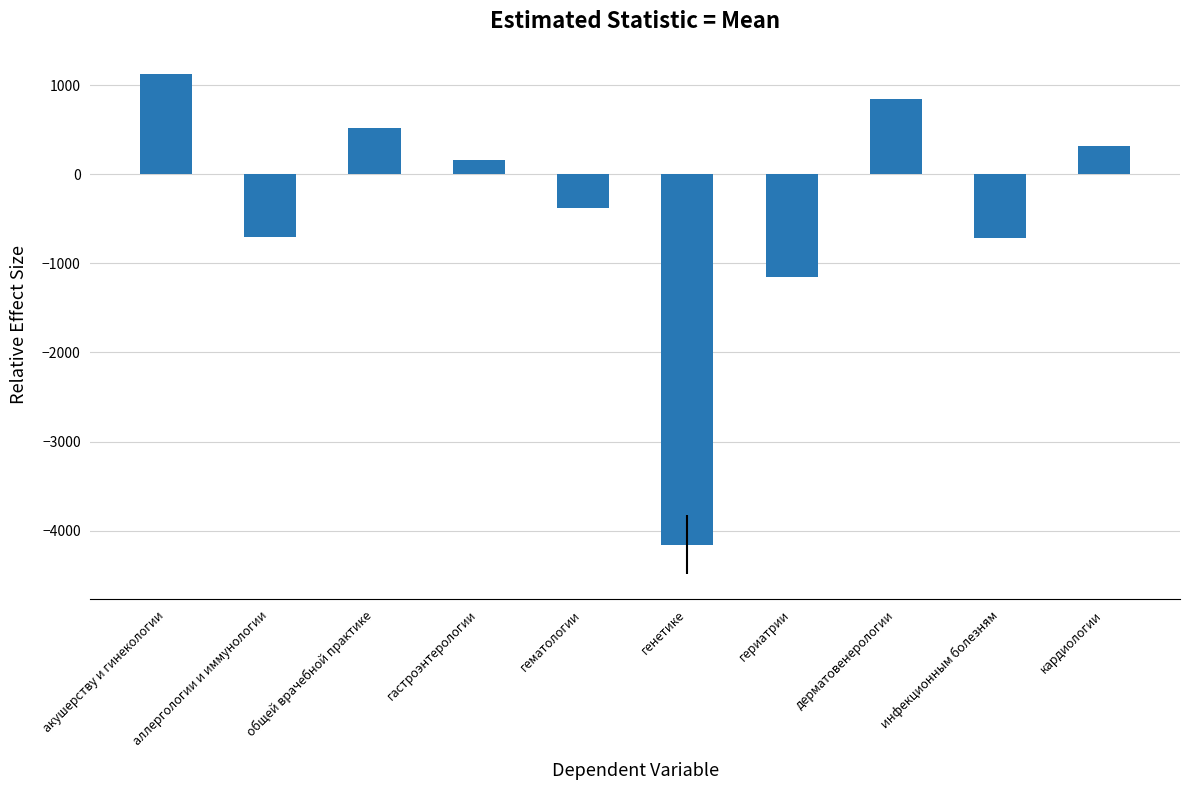

The chart shows a value of -4156.8 at генетике. True or false?

True